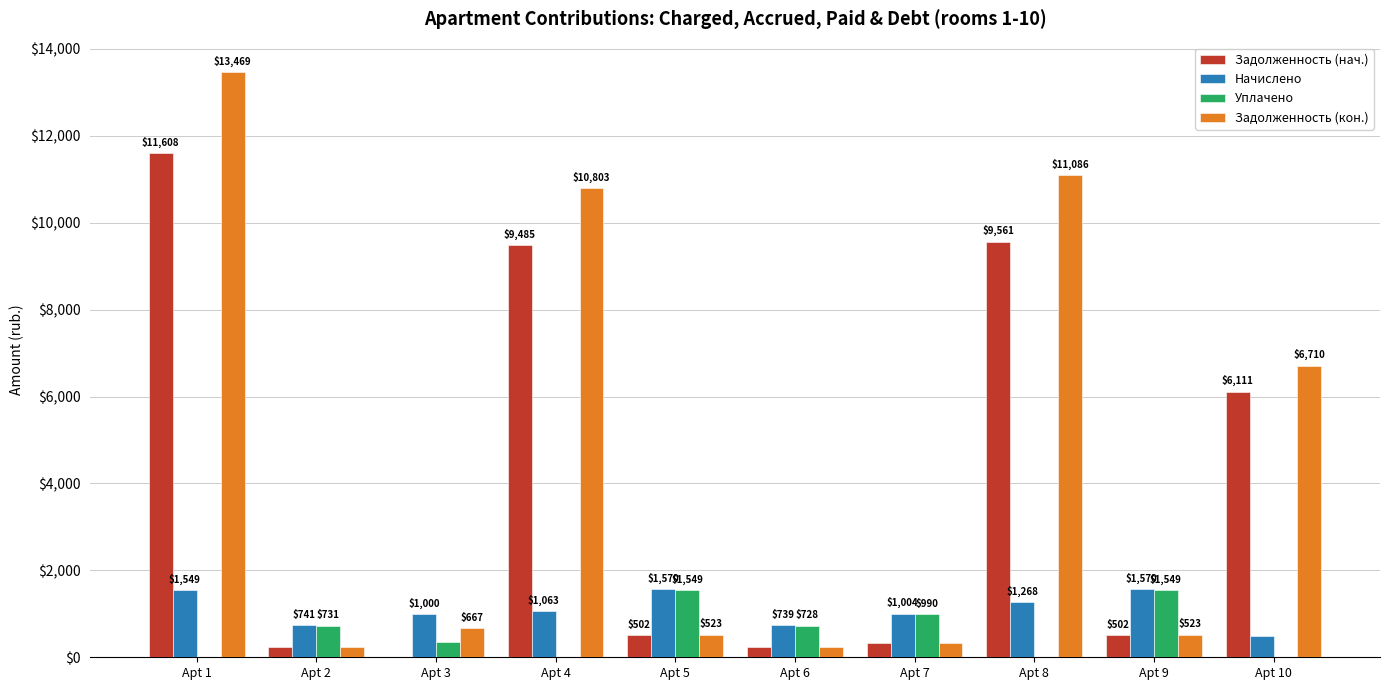

Between Apt 4 and Apt 7, which series saw the biggest shift?

Задолженность (кон.)